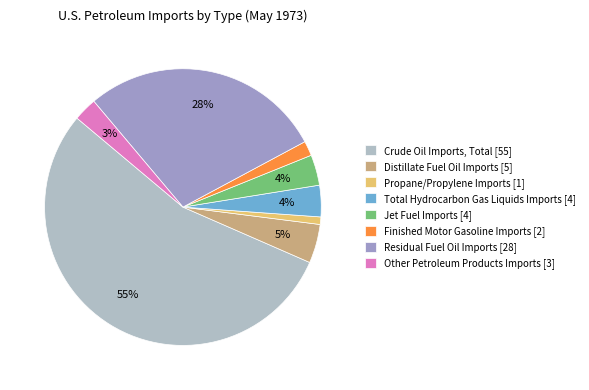

Combined, do Crude Oil Imports, Total [55] and Propane/Propylene Imports [1] account for over 50%?

Yes